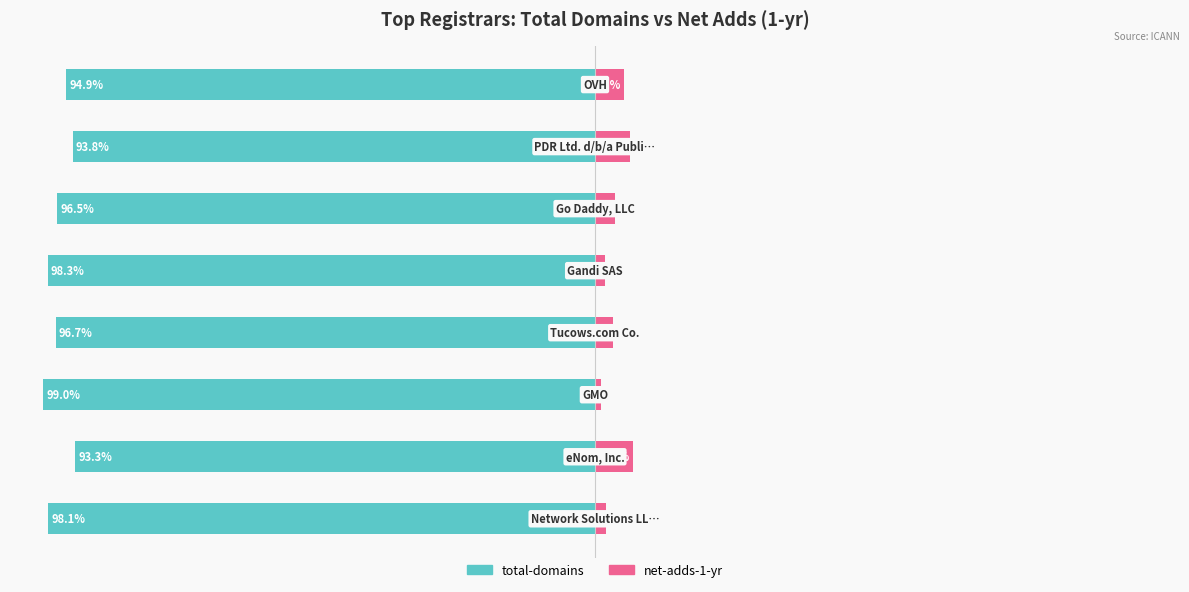

Where does the total-domains series first go above -96?

1